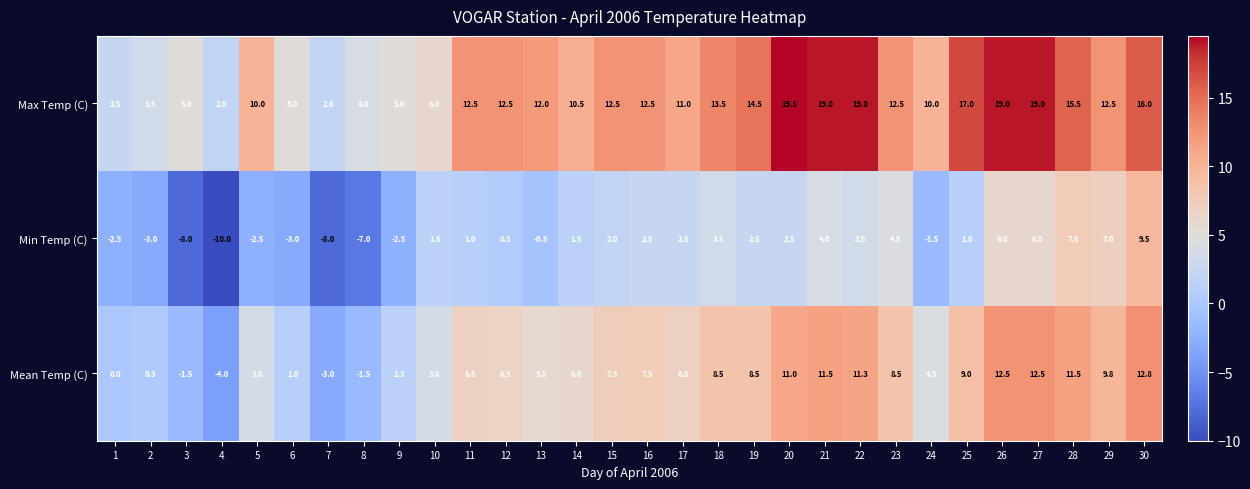

What is the total value across all series at 6?

3.0